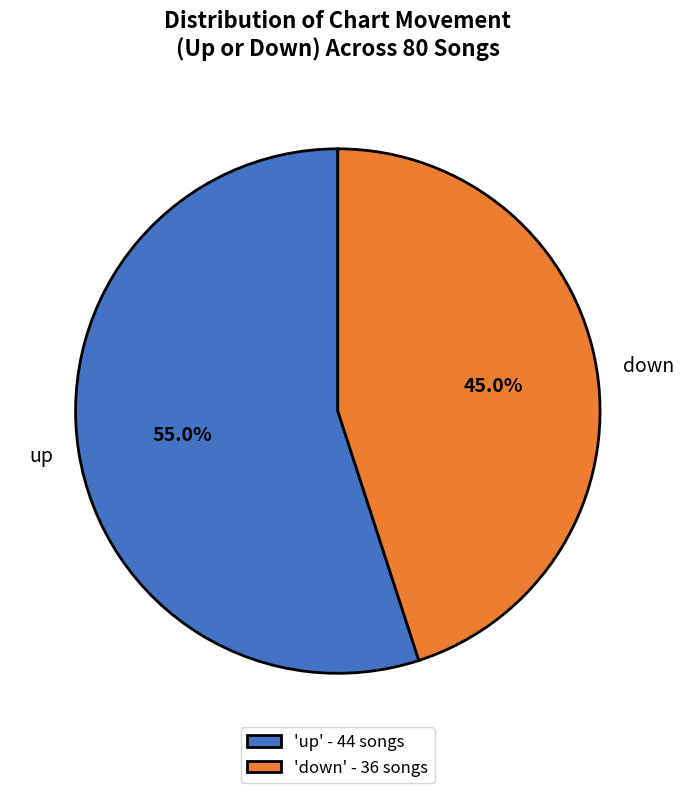

True or false: up accounts for 68% of the total.

False